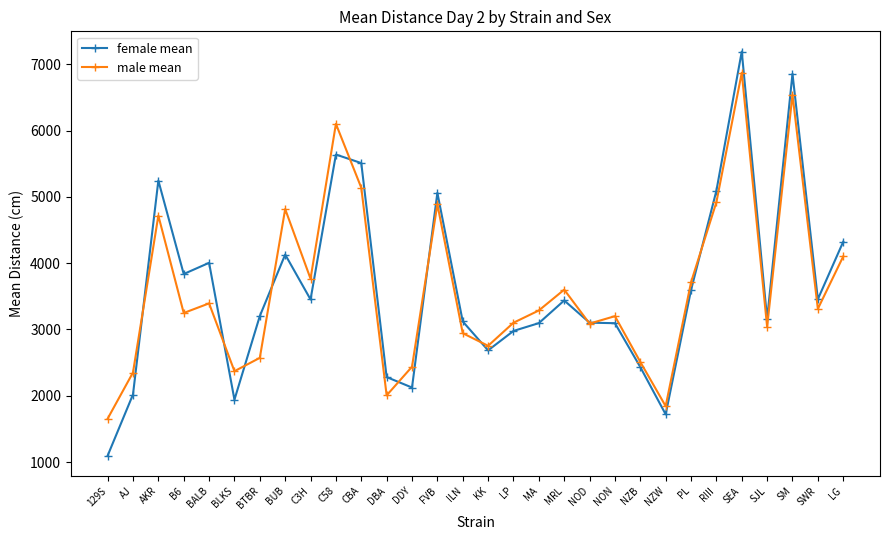

What is the difference between the second highest and minimum values in the male mean series?

4889